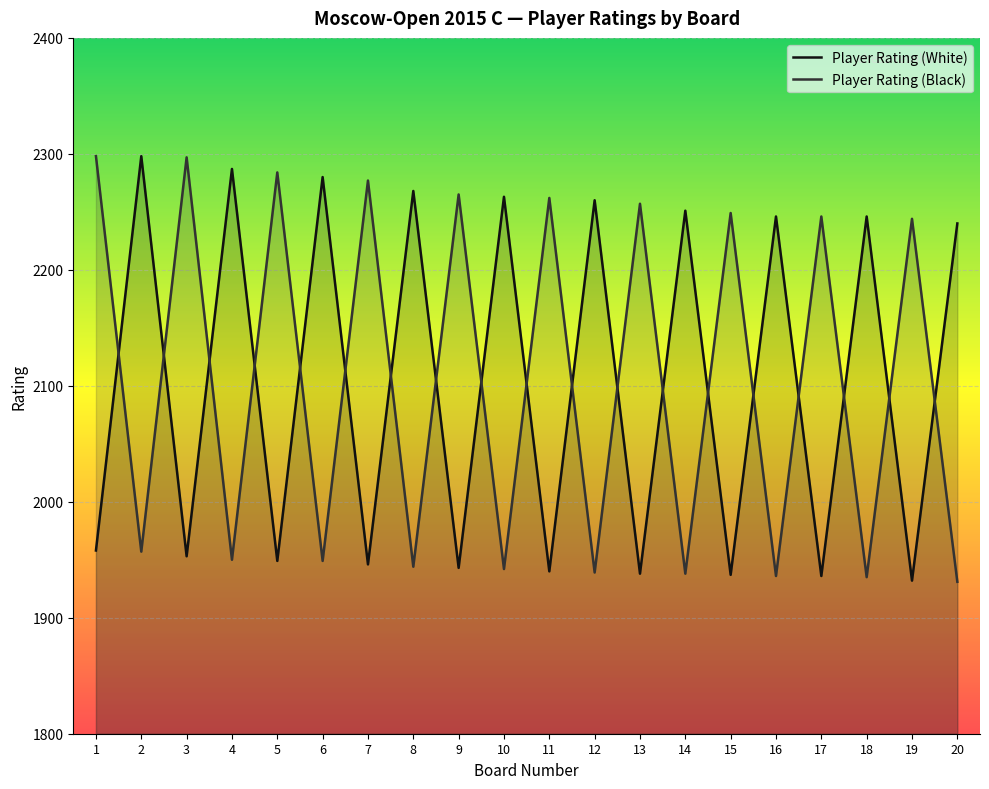

What is the lowest value of the Player Rating (Black) series?

1931